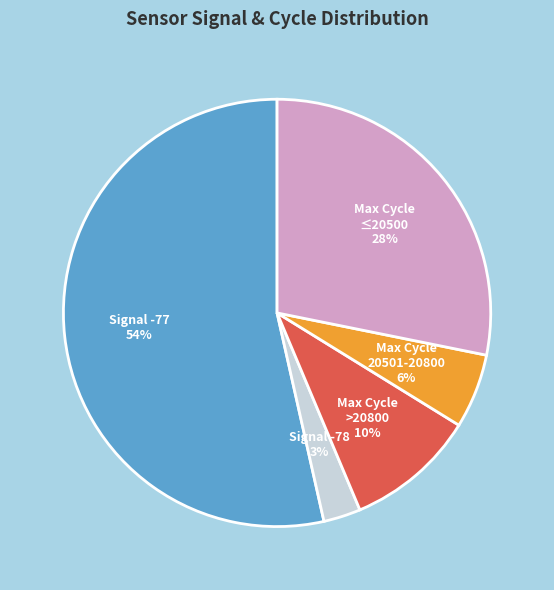

Rank the categories by value from highest to lowest.

Signal -77, Max Cycle ≤20500, Max Cycle >20800, Max Cycle 20501-20800, Signal -78